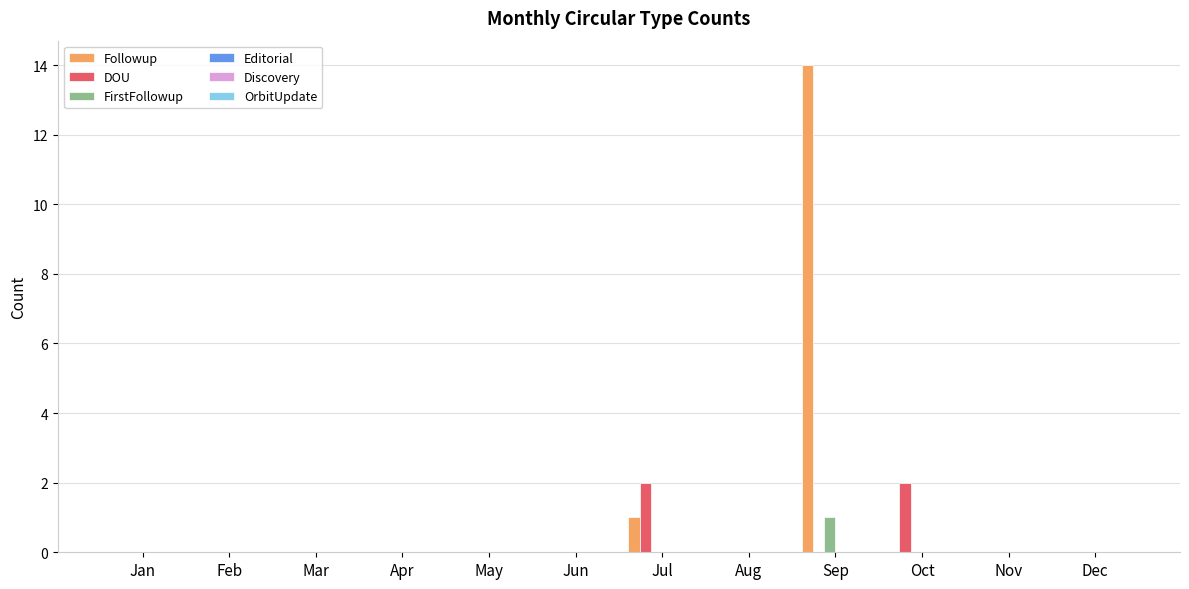

Between Feb and Oct, which series saw the biggest shift?

DOU